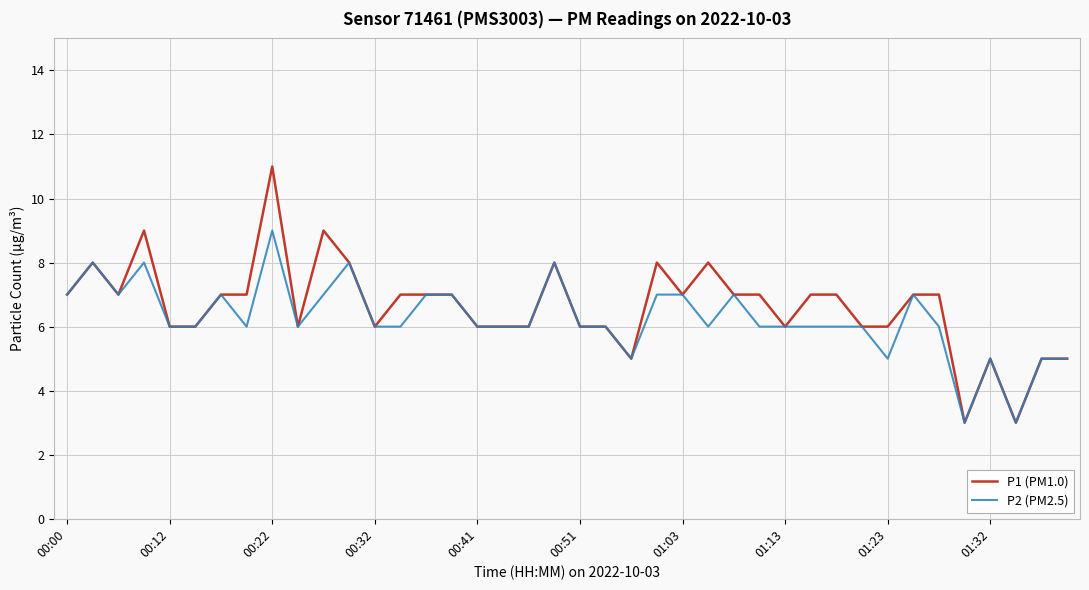

Which series has the widest spread of values?

P1 (PM1.0)